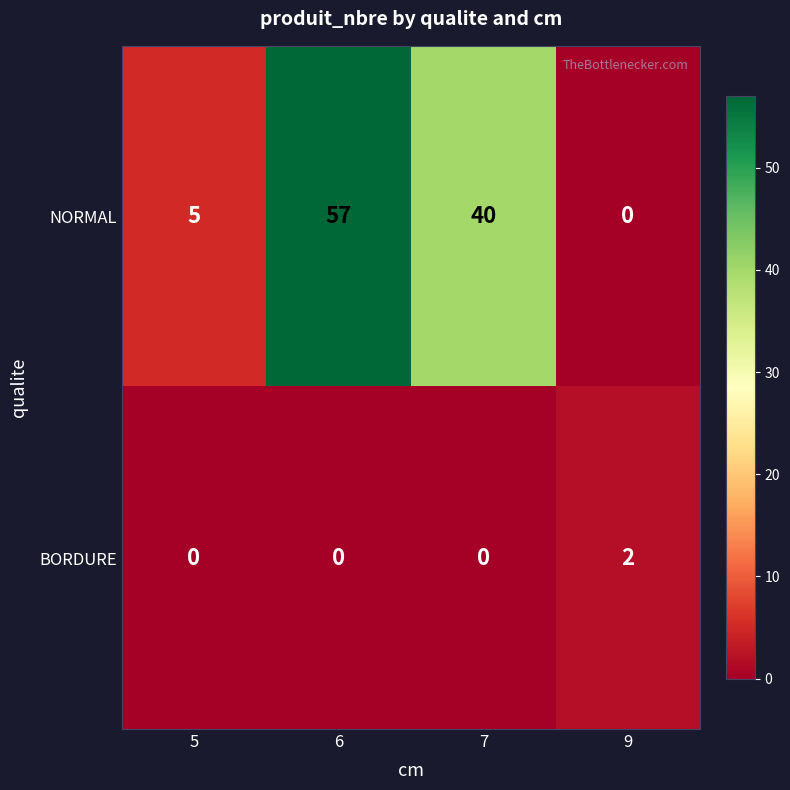

Is it true that NORMAL equals 56 at 7?

False